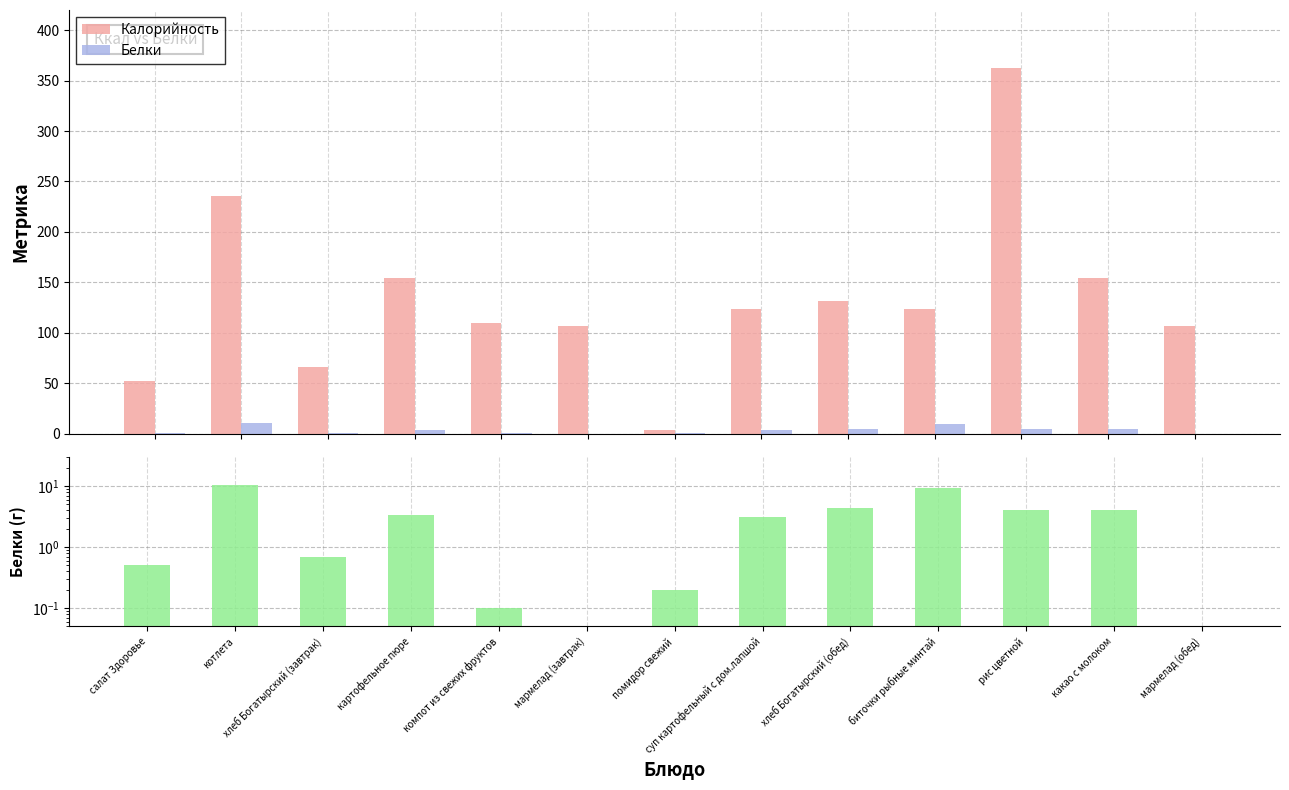

Which series changed the most between хлеб Богатырский (завтрак) and помидор свежий?

Калорийность